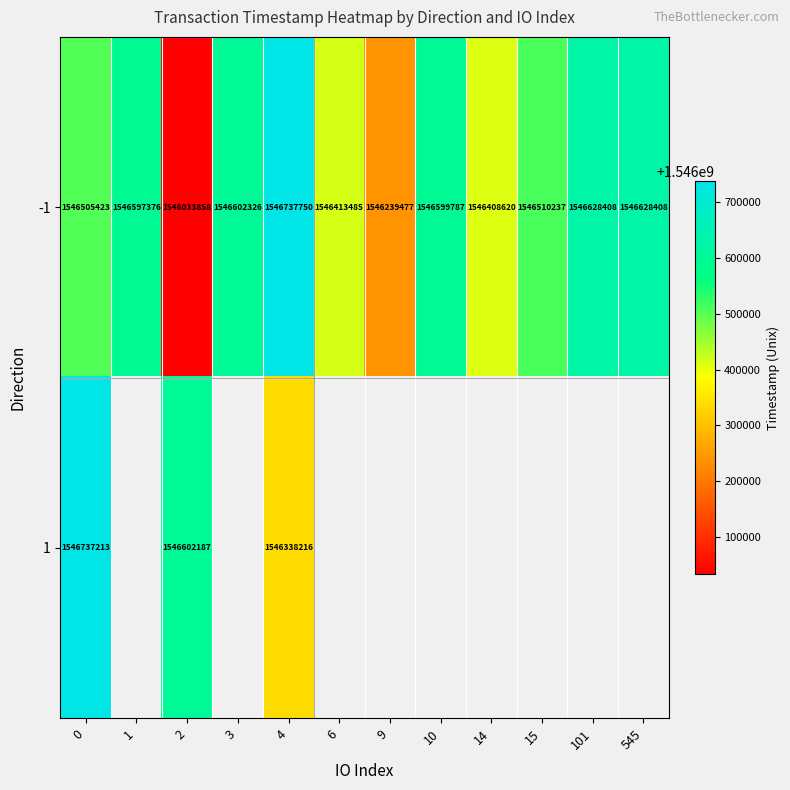

How many categories are shown in the chart?

12